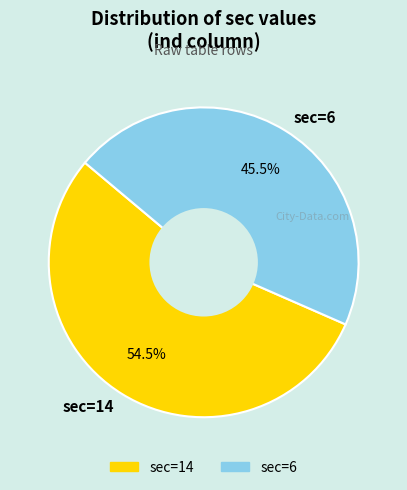

Between sec=14 and sec=6, which is larger?

sec=14